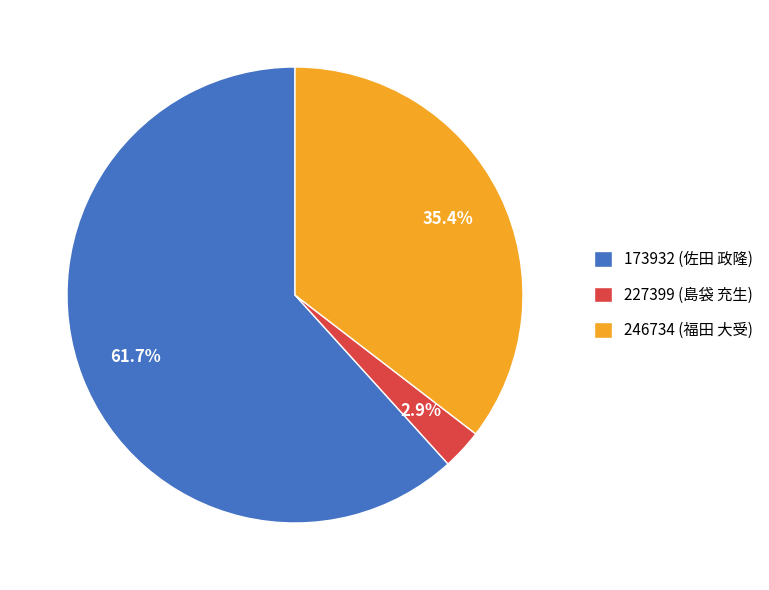

What is the smallest slice in the pie chart?

227399 (島袋 充生)